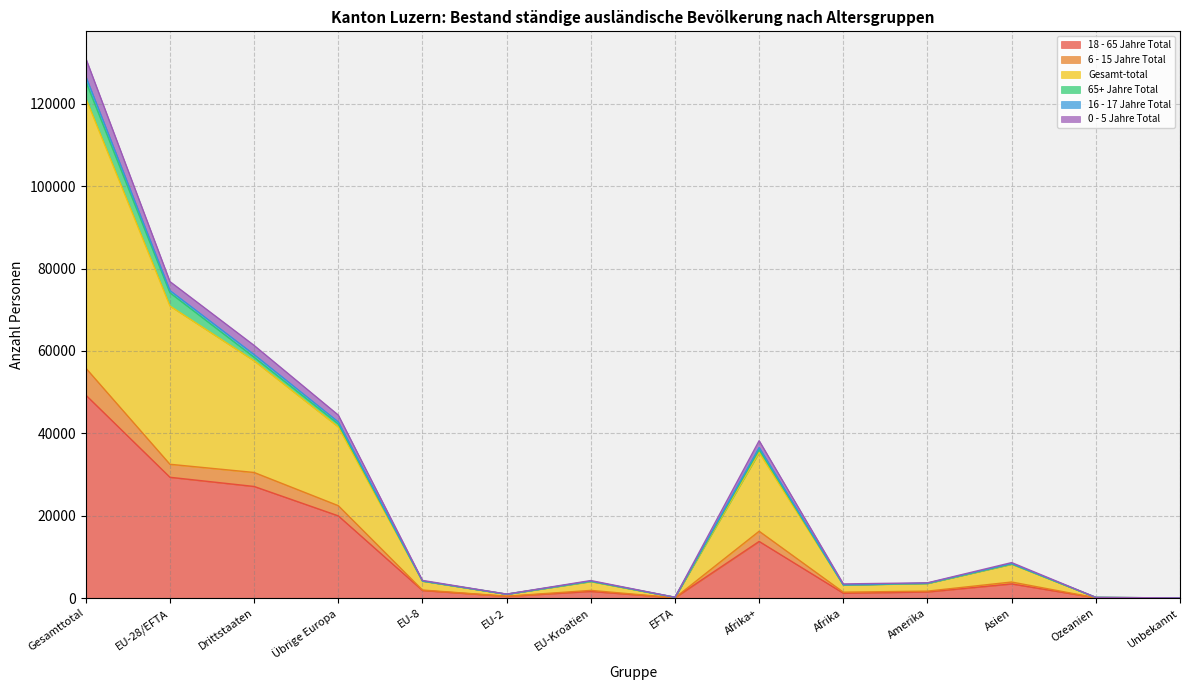

How many data points in Gesamt-total are above 4146?

6